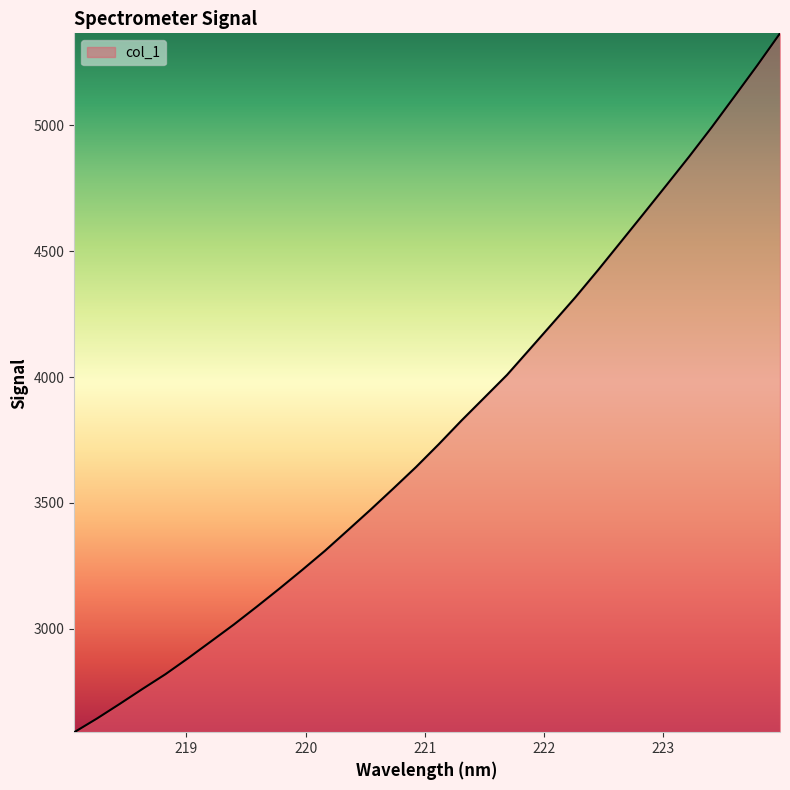

What is the smallest value displayed?

2588.9